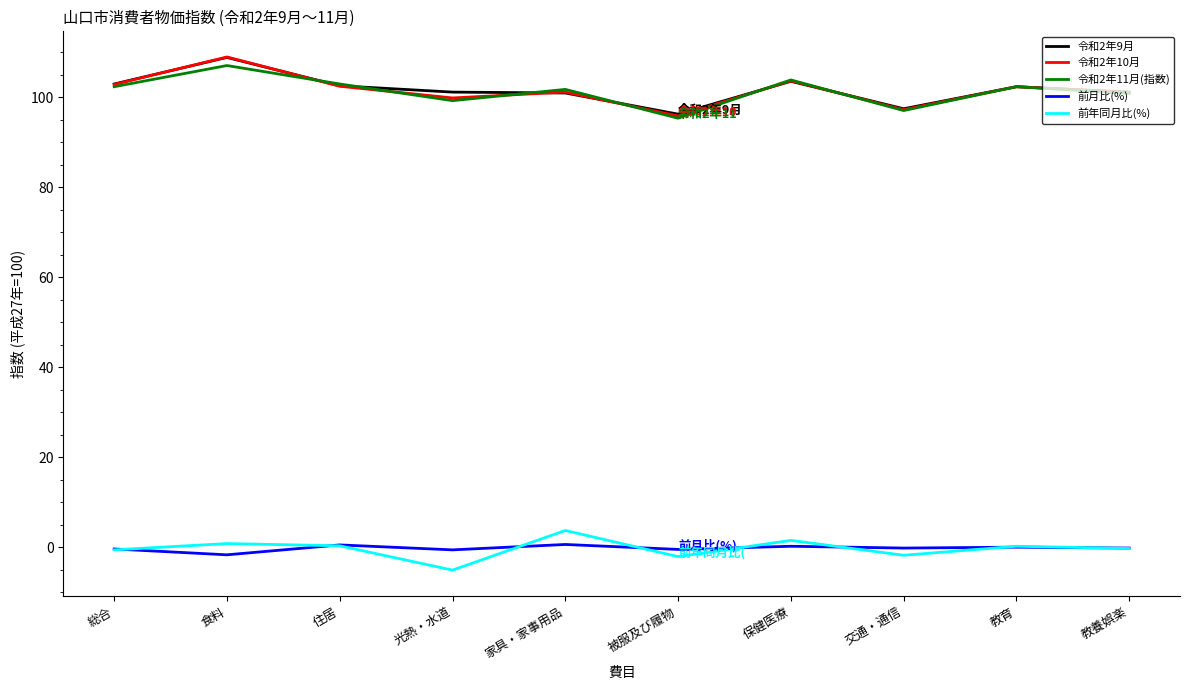

Is the value of 前年同月比(%) at 食料 greater than the value of 令和2年11月(指数) at 交通・通信?

No